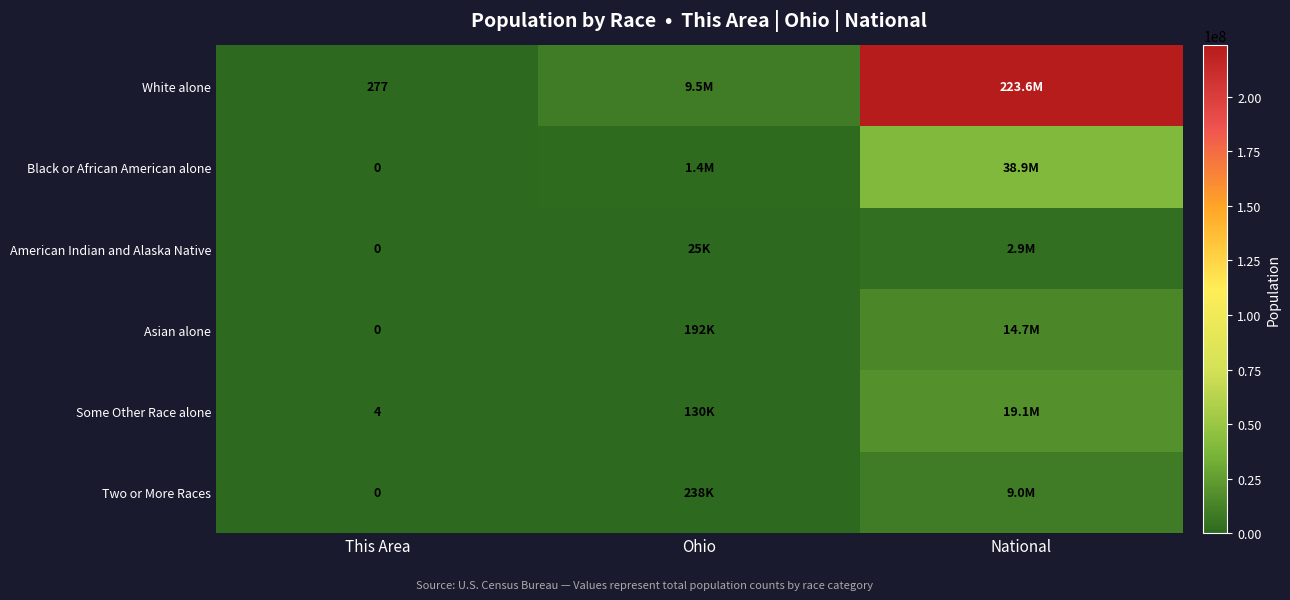

What is the maximum value shown in the chart?

223553265